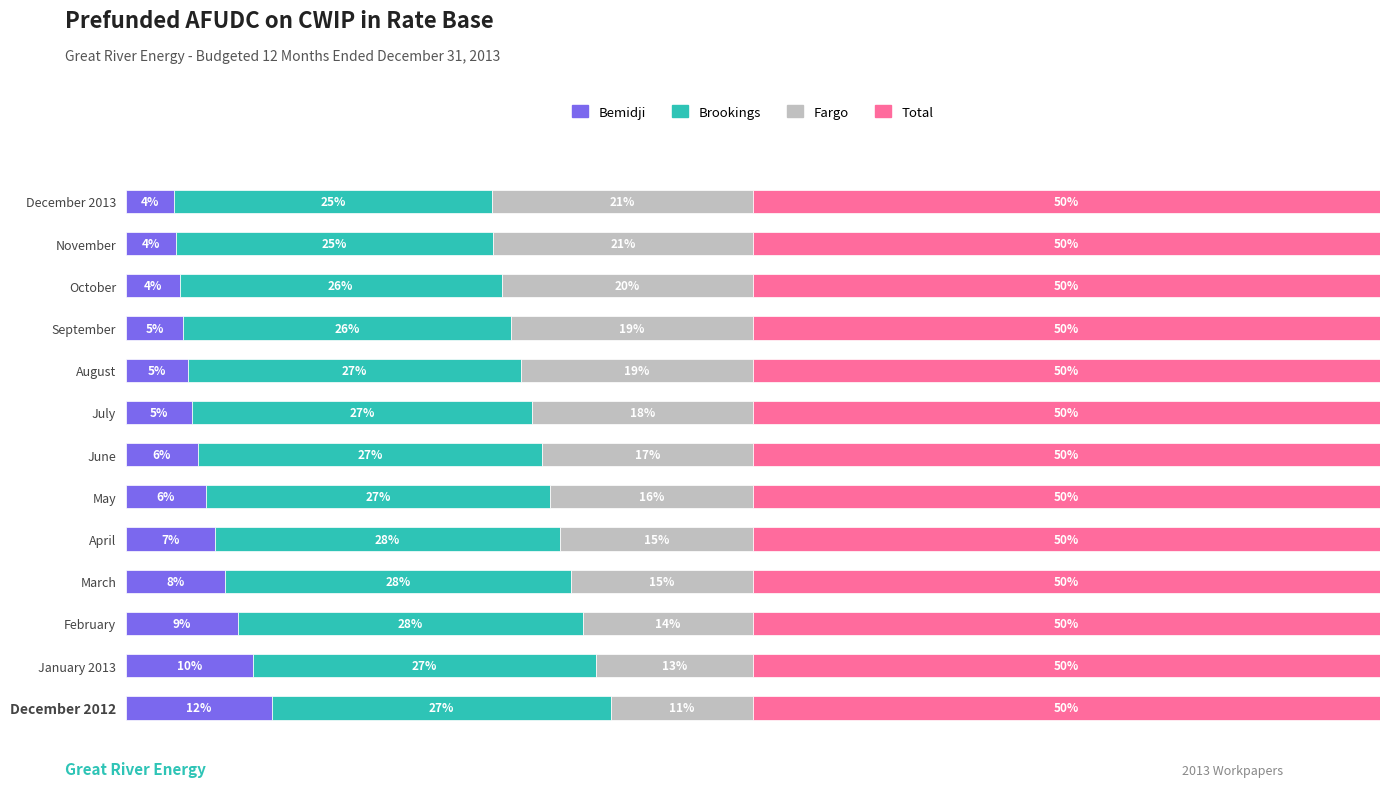

What is the average value of the Fargo series?

16.7